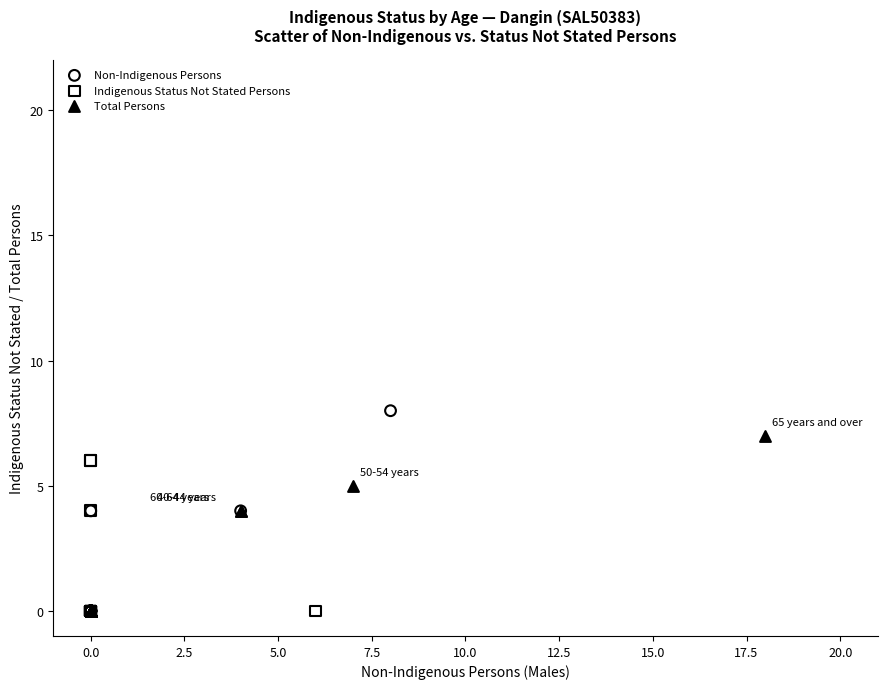

Which series has the widest spread of Y values?

Non-Indigenous Persons